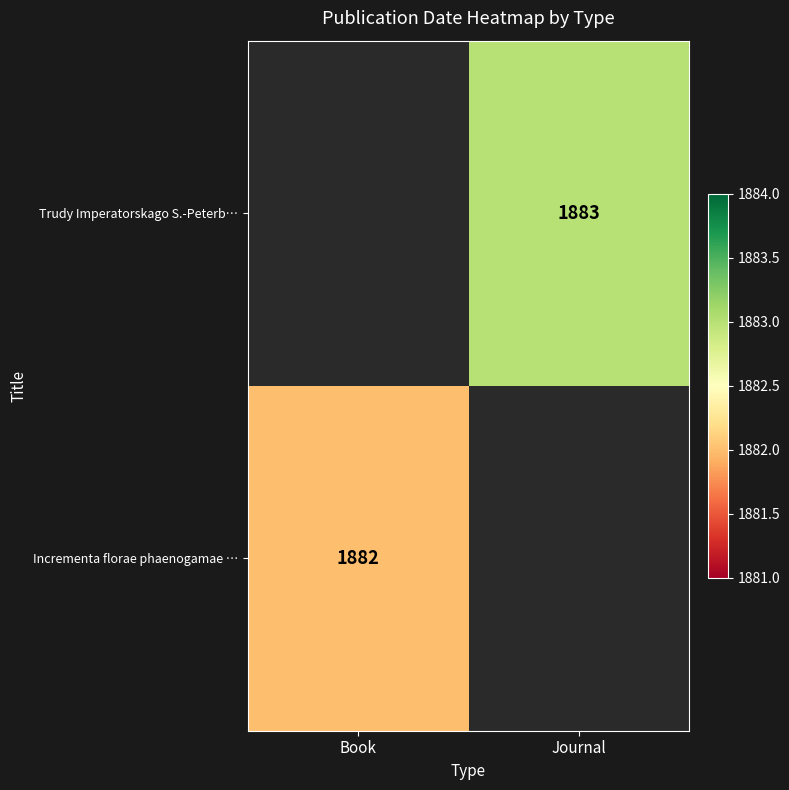

How many categories are shown in the chart?

2